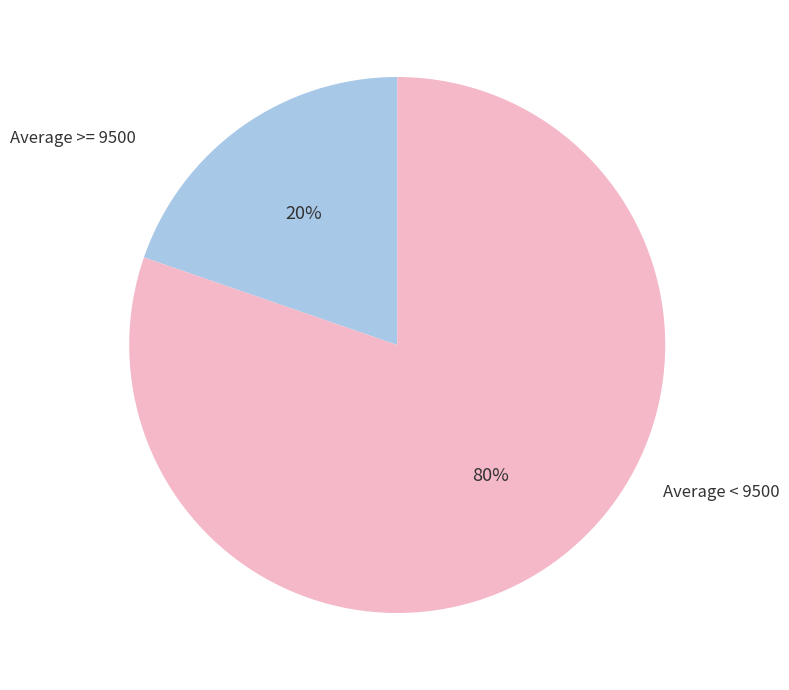

To the nearest percent, what is the average slice percentage?

50%